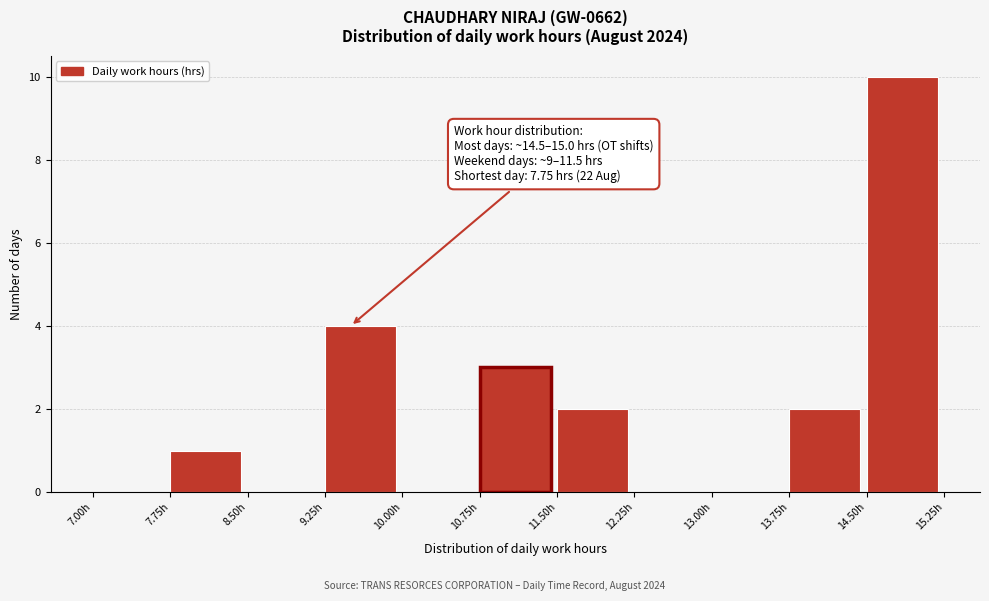

Over which range of the x-axis is the bar tallest?

14.50 to 15.25